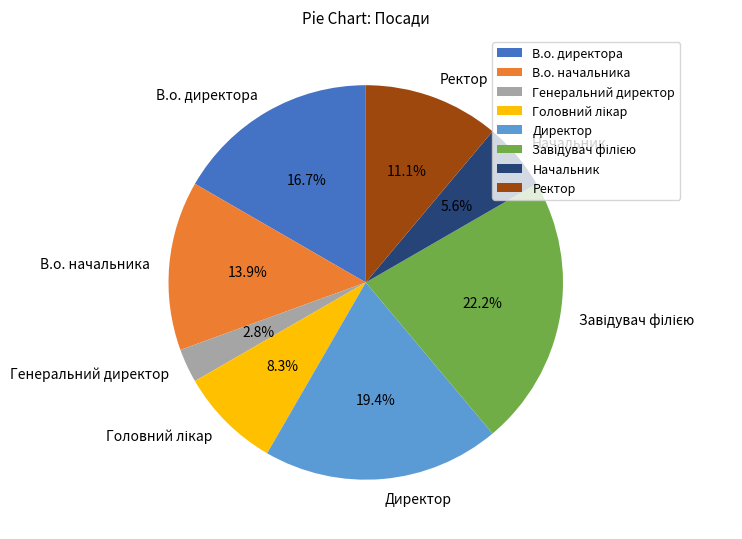

Does Ректор account for over 50% of the chart?

No